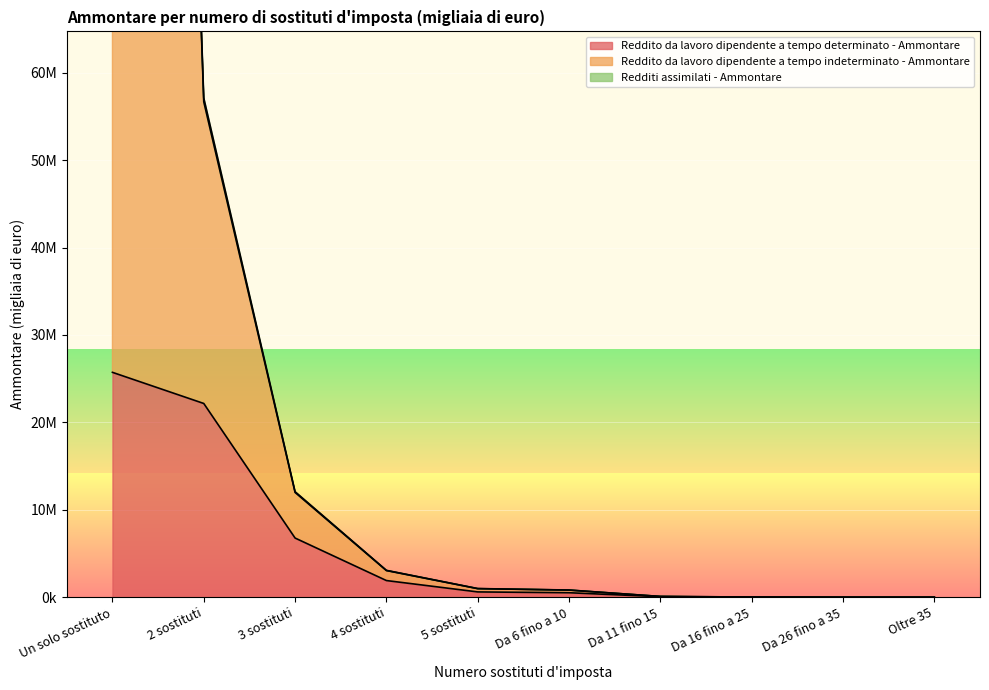

The Reddito da lavoro dipendente a tempo indeterminato - Ammontare series shows 91936 at Da 11 fino 15. True or false?

True